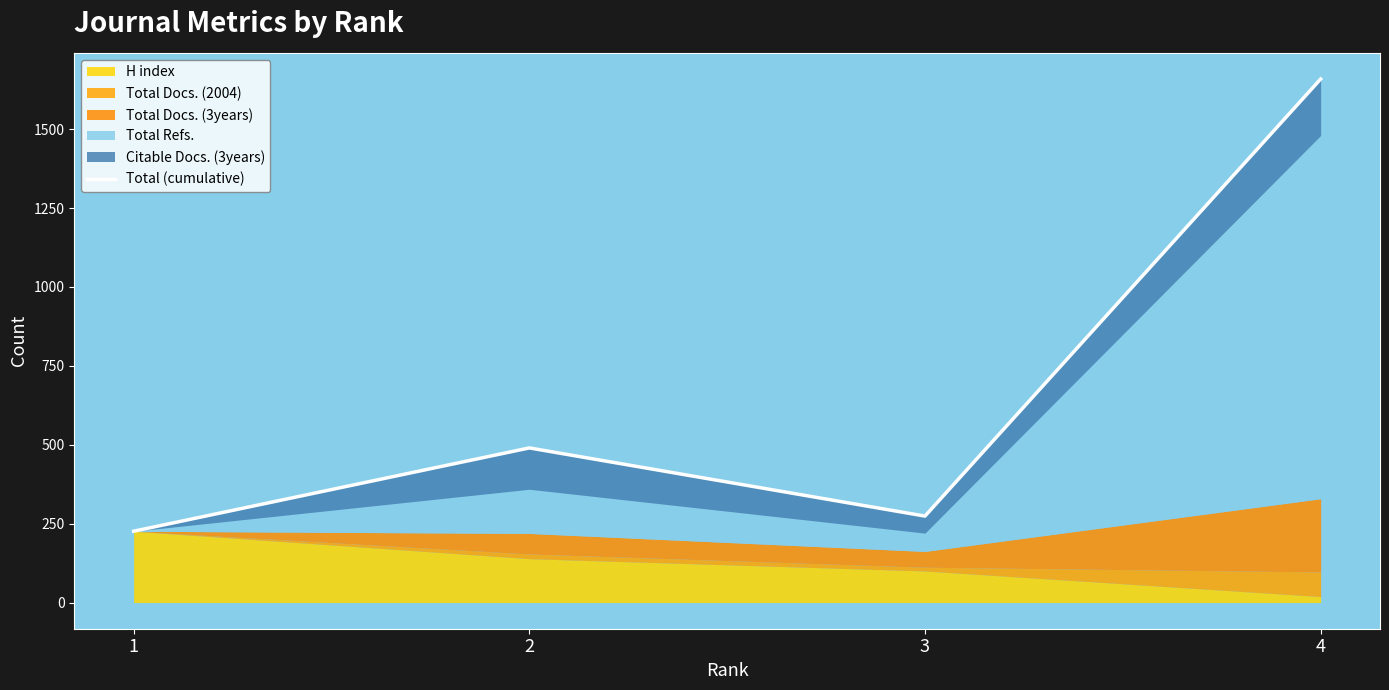

Which label corresponds to the largest value in the chart?

4